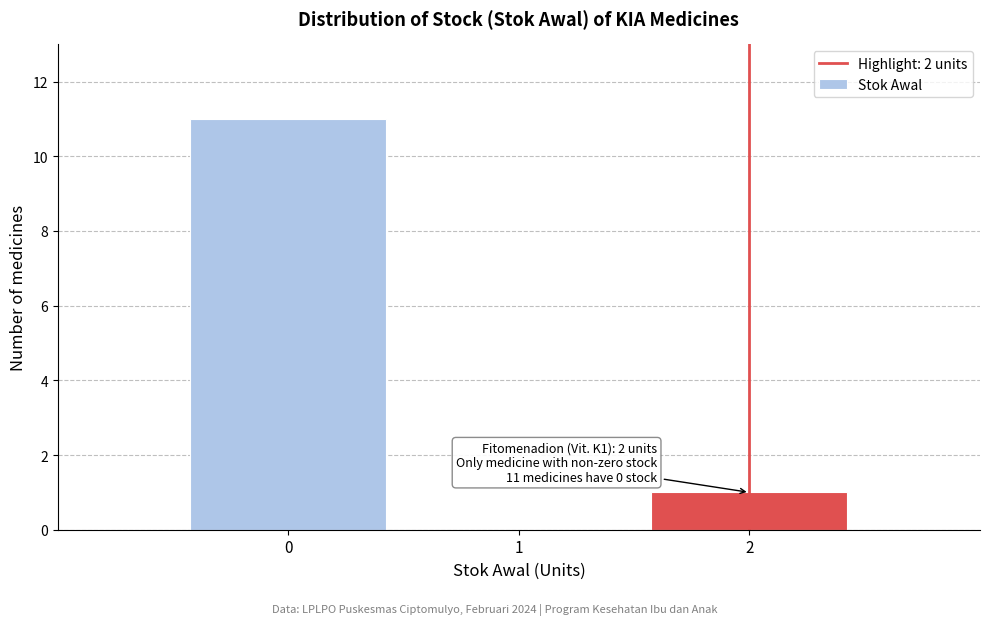

Over which range of the x-axis is the bar tallest?

-0.5 to 0.5